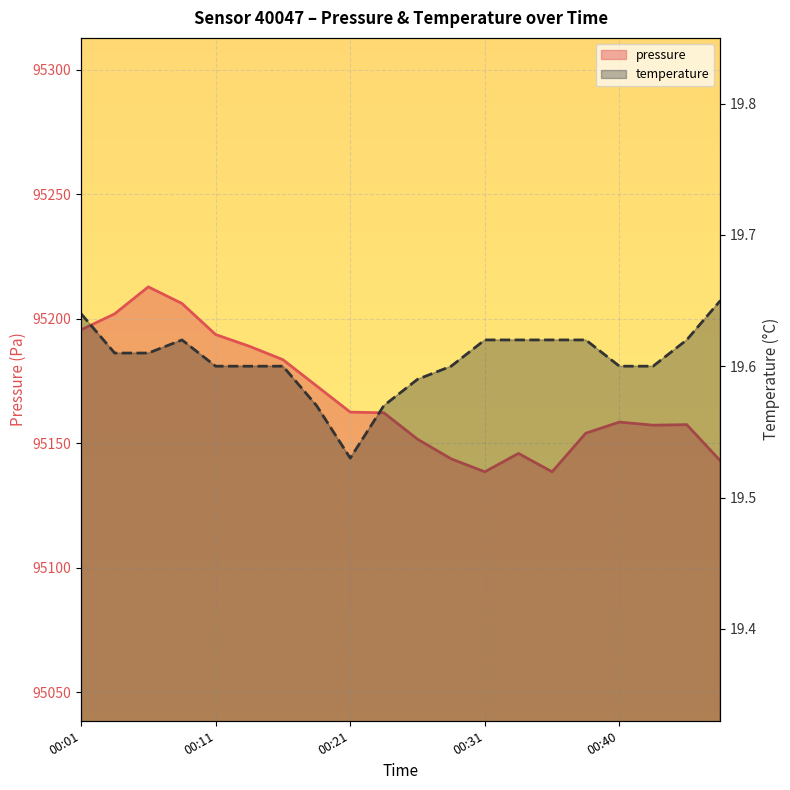

What are all the series names shown in the legend?

pressure, temperature